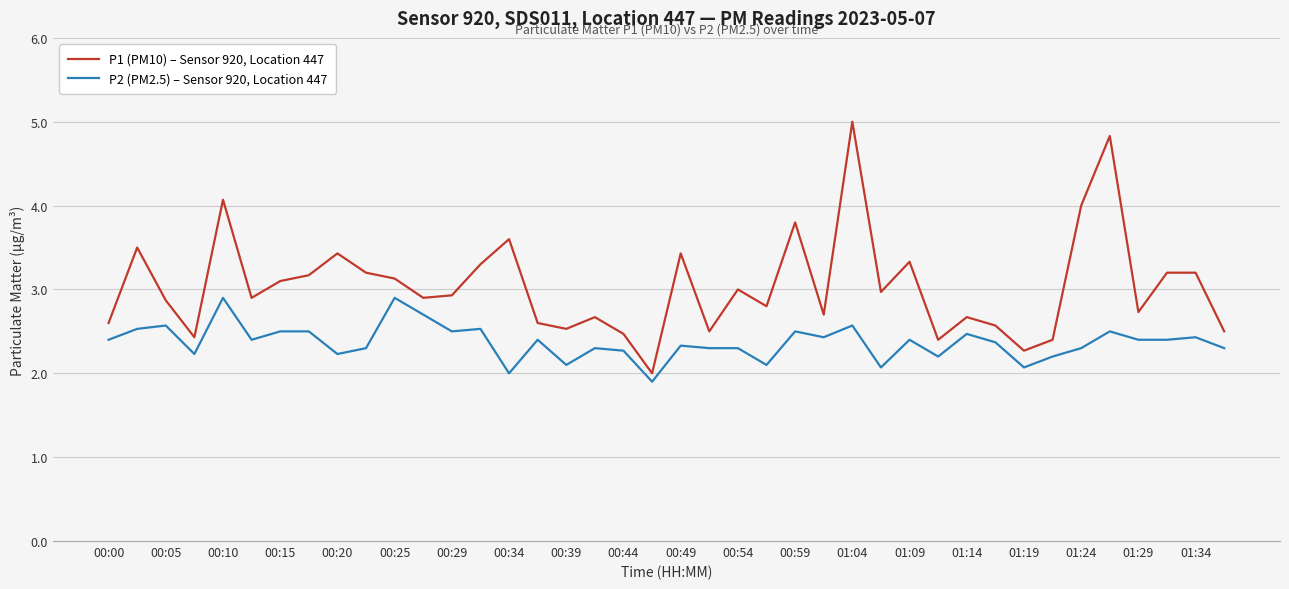

List the series in order of their peak value, lowest first.

P2 (PM2.5) – Sensor 920, Location 447, P1 (PM10) – Sensor 920, Location 447